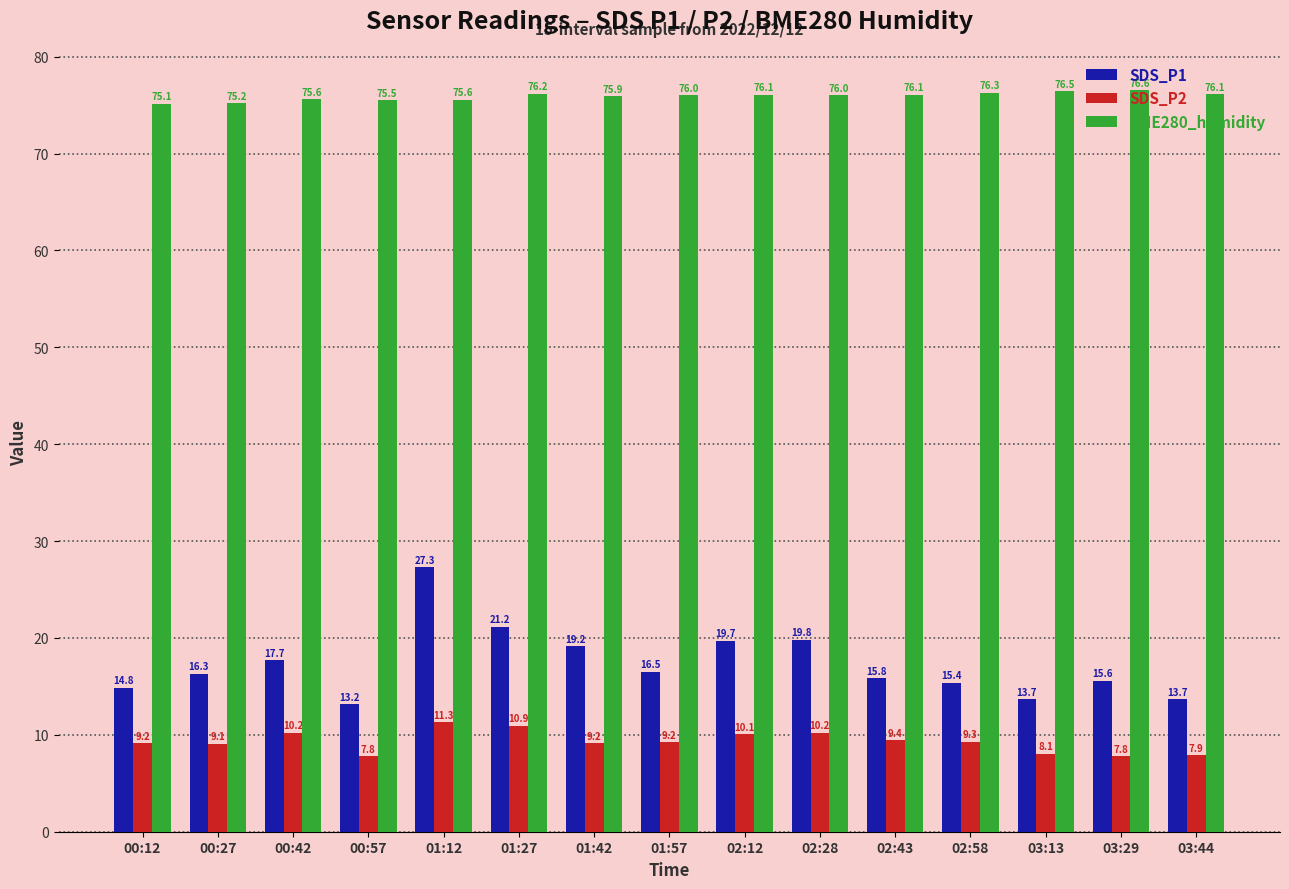

At which label does SDS_P2 reach its peak?

01:12